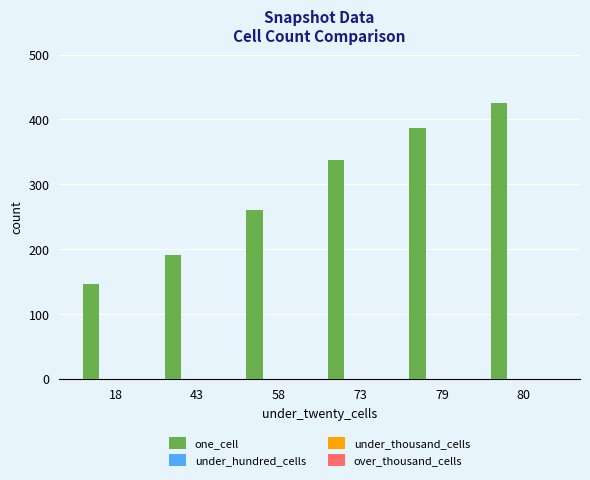

What is the value of the 5th bar from the left?

387